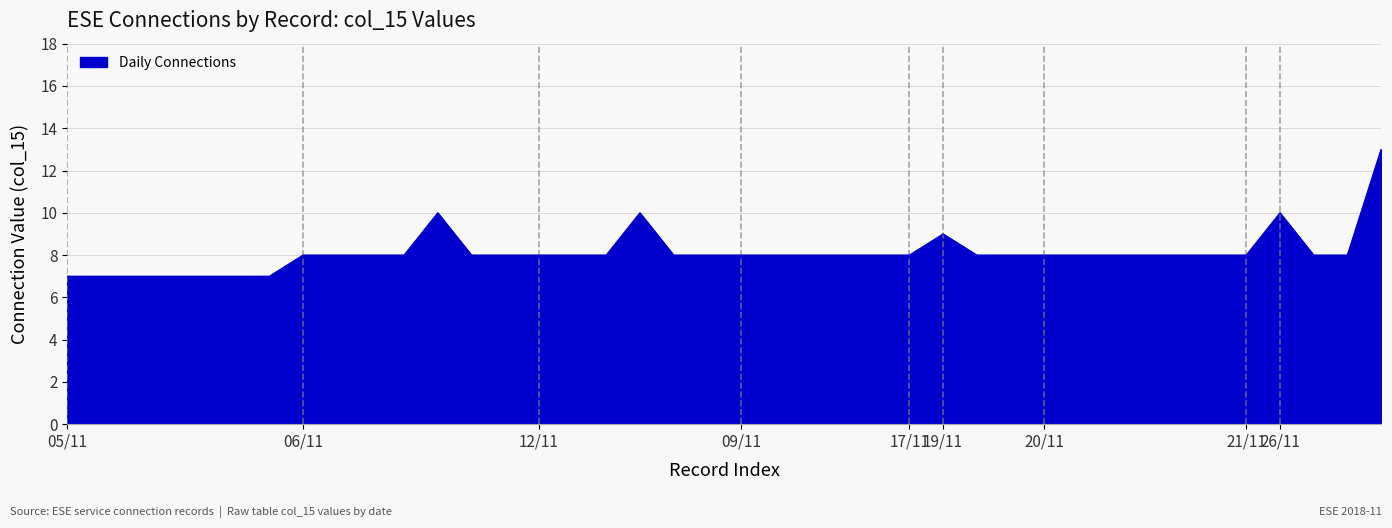

What is the difference between the second highest and minimum values?

3